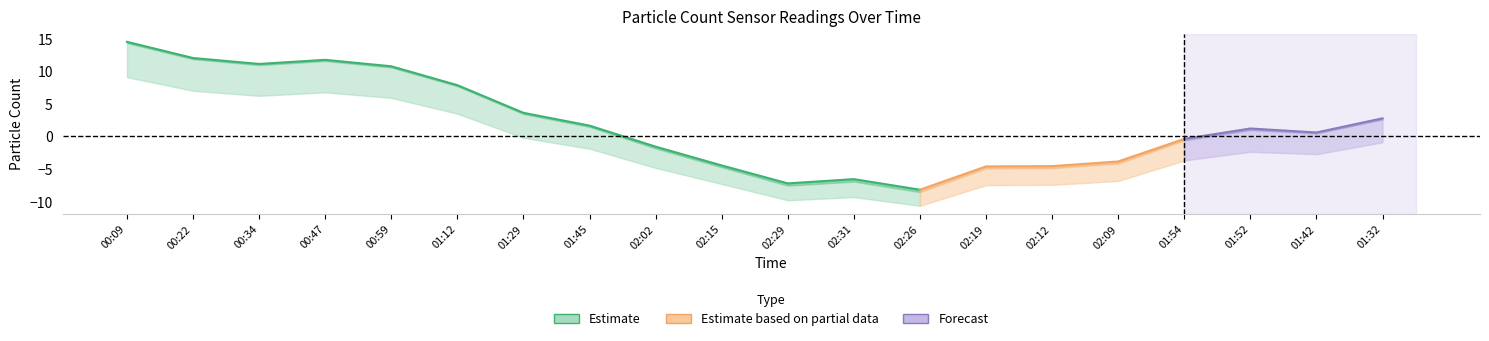

Does the chart display data point markers on the line(s)?

No